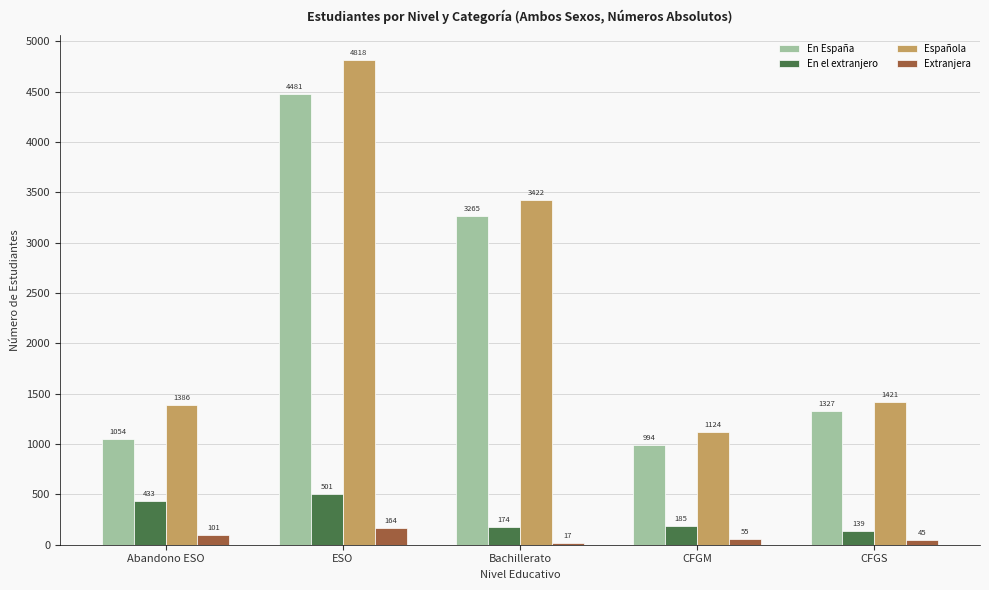

What is the sum of the Extranjera values at Abandono ESO and ESO?

264.4